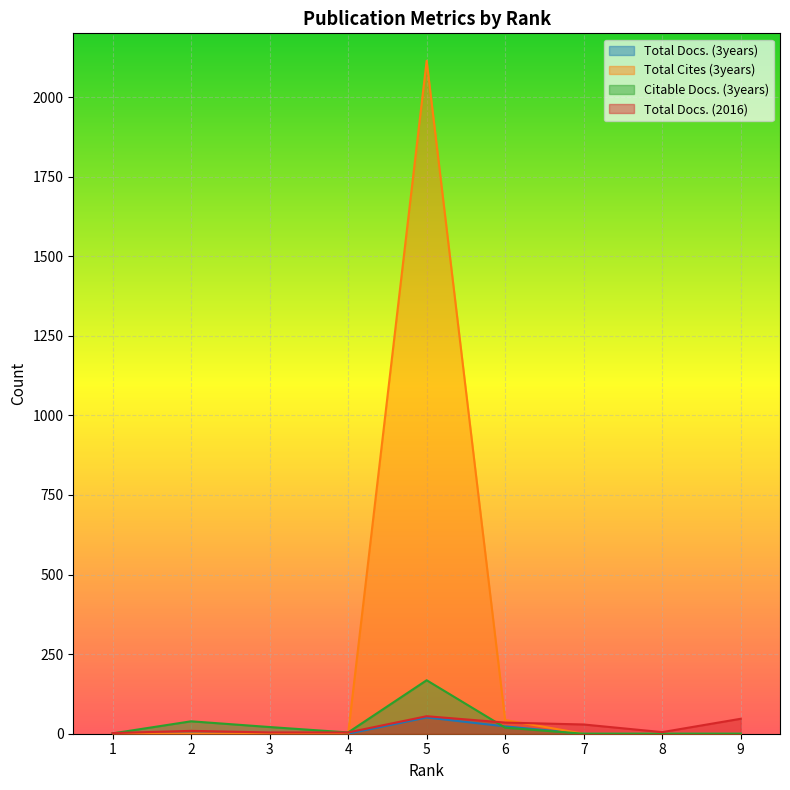

True or false: Total Docs. (3years) has more than 1 interior local peaks.

False